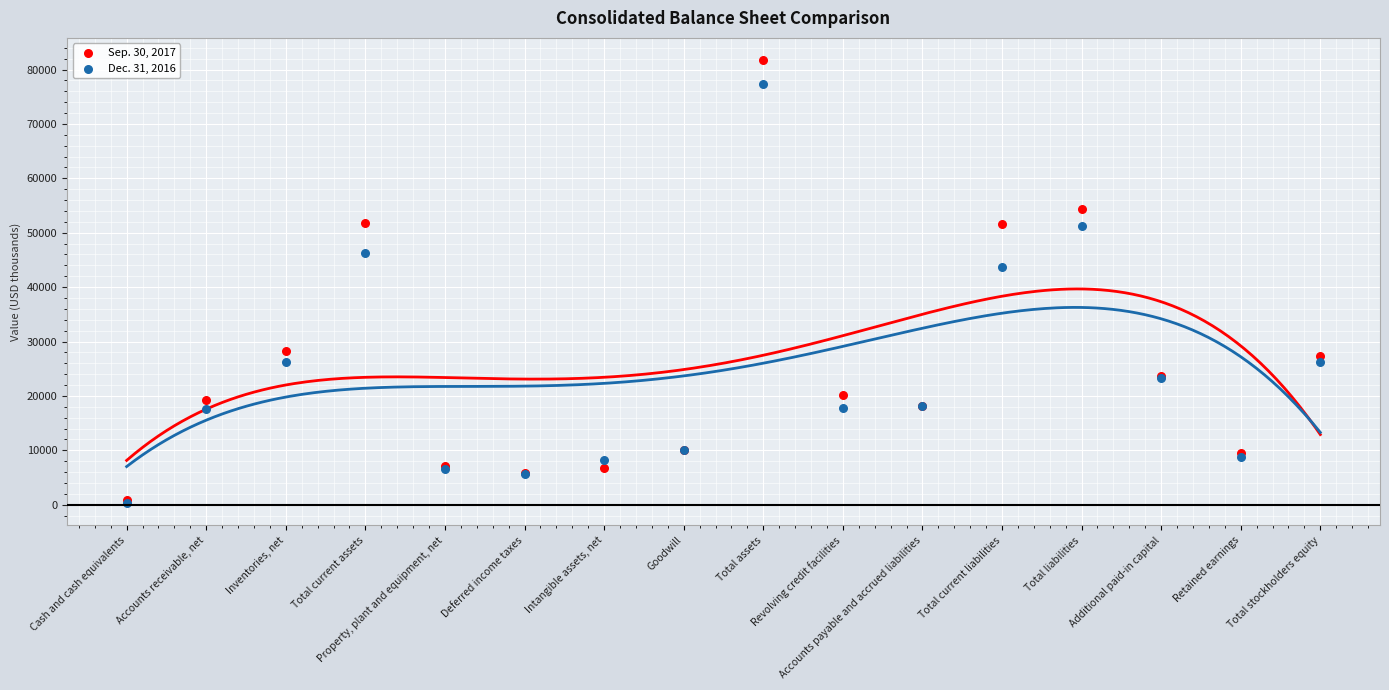

Which series has the largest Y range (max minus min)?

Sep. 30, 2017